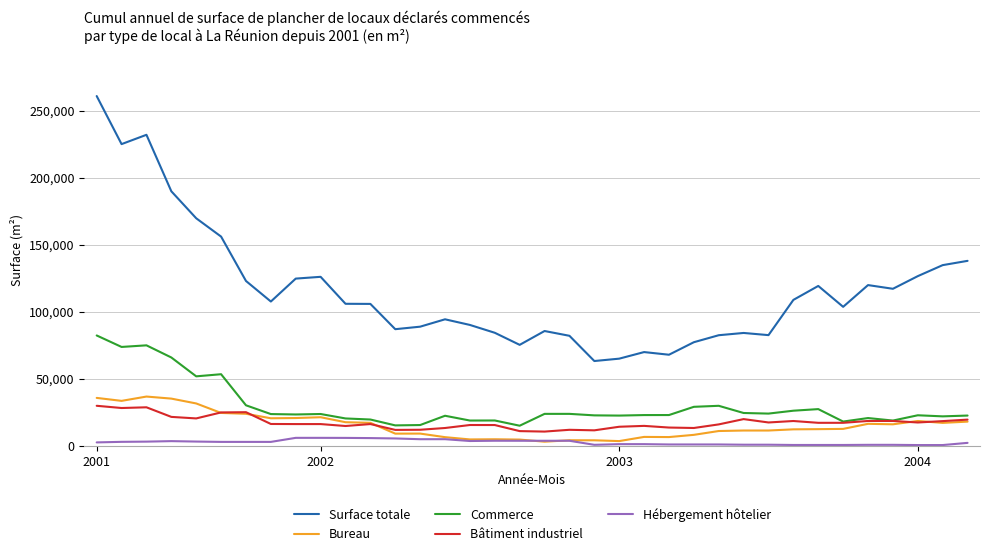

Which series has the widest spread of values?

Surface totale